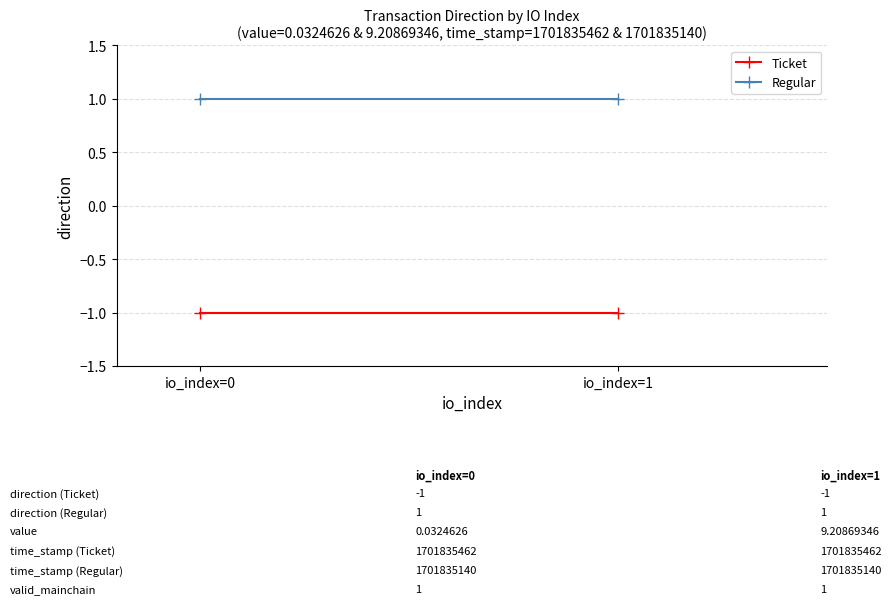

How many categories are shown in the chart?

2